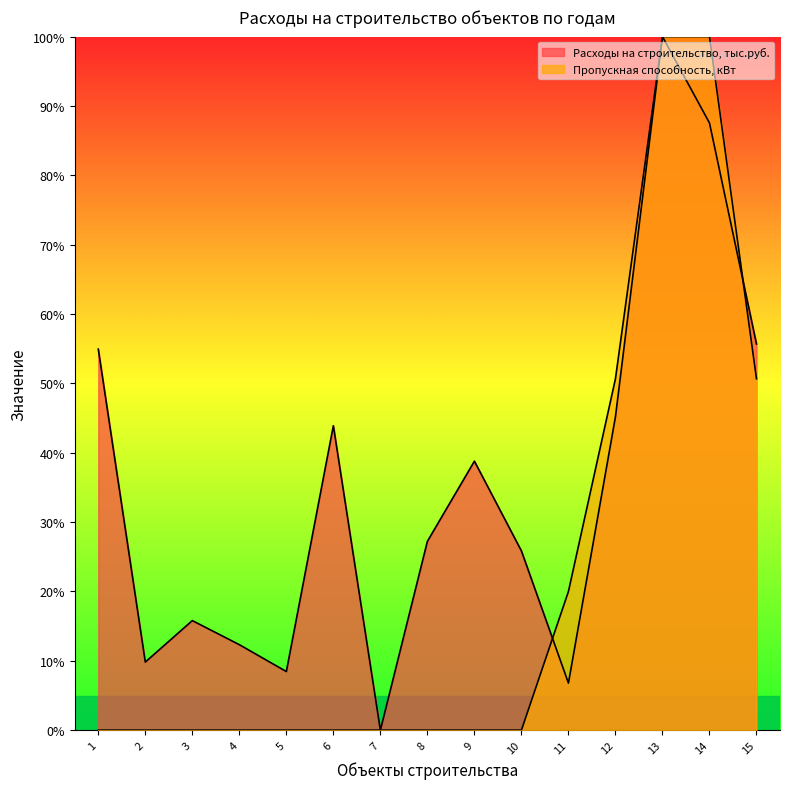

How many times do Расходы на строительство, тыс.руб. and Пропускная способность, кВт cross each other?

2